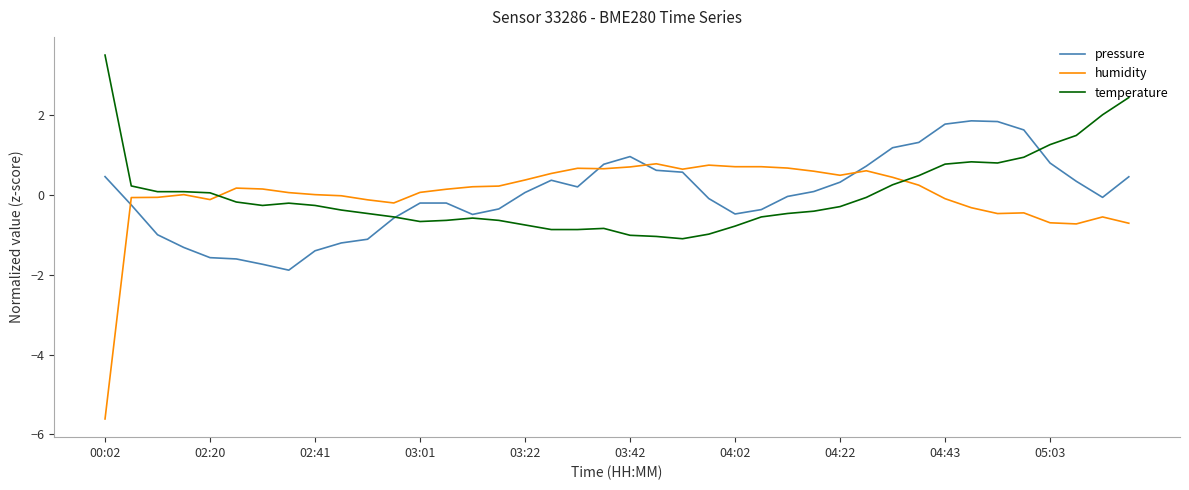

What is the minimum value for humidity?

-5.6